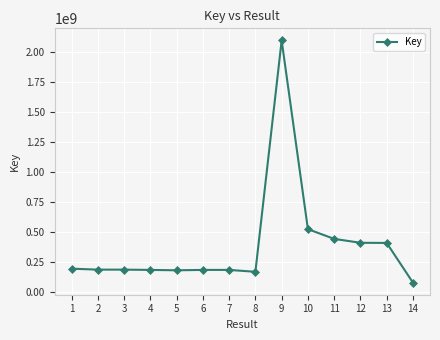

The value at 9 is 2094042040. True or false?

True